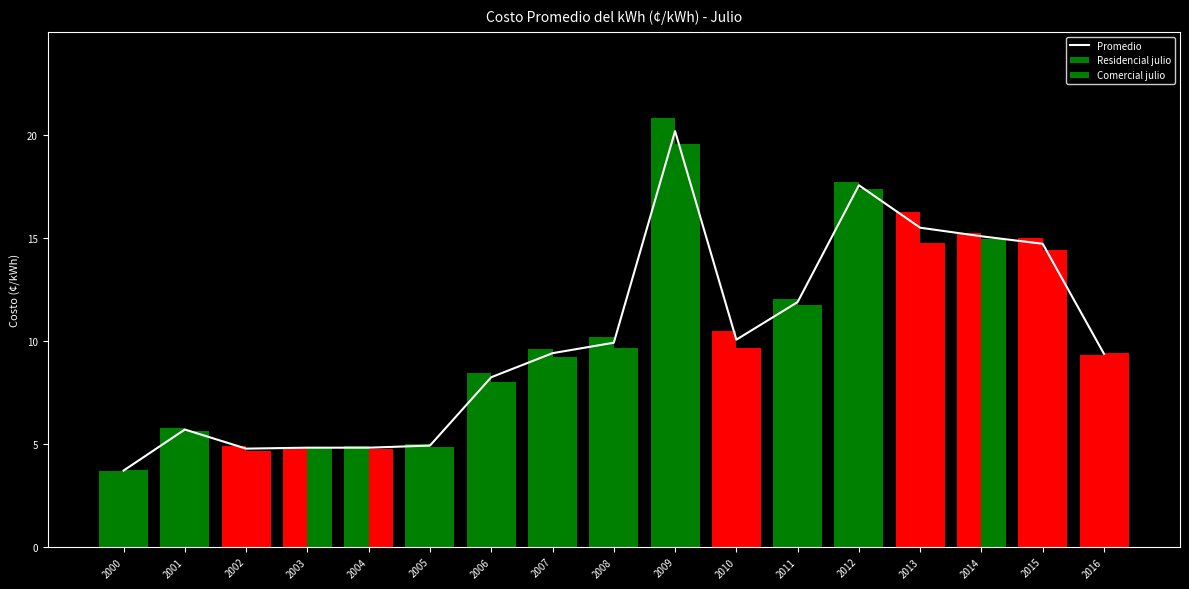

At which category does the chart reach its peak across all series?

2009